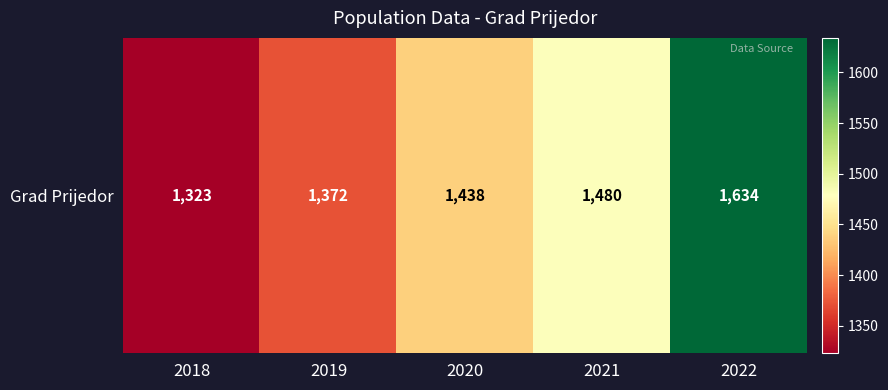

What is the smallest value displayed?

1323